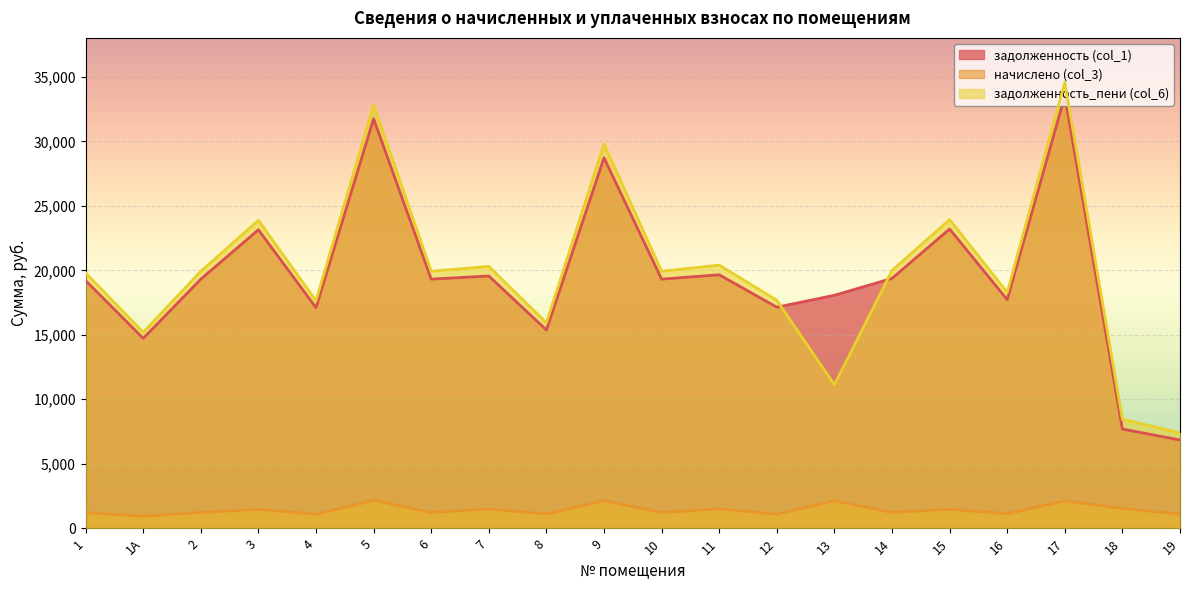

How many values in the задолженность (col_1) series exceed 19317?

11